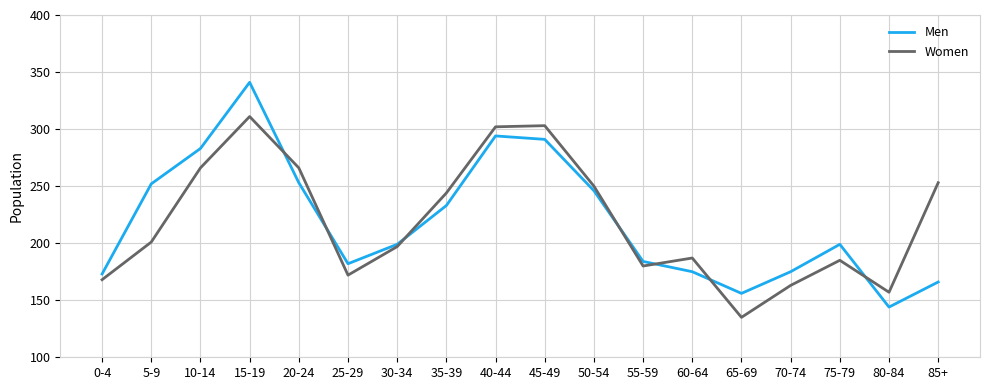

In Women, how many points are higher than both neighbors (excluding endpoints)?

4